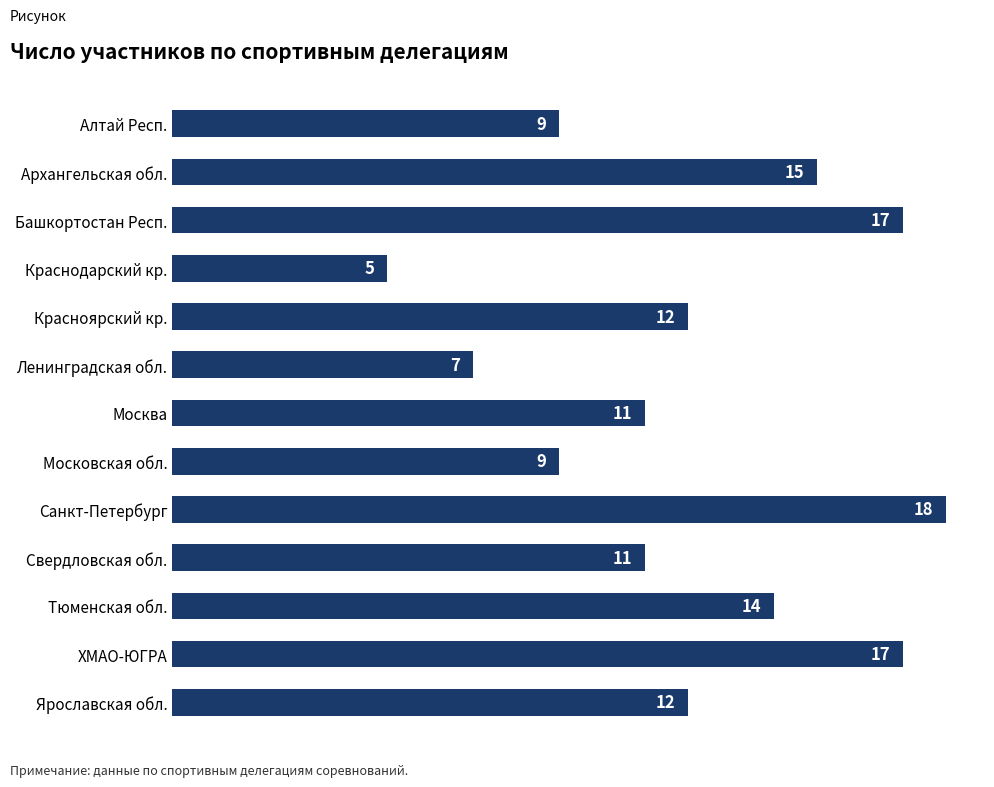

What value does the data have at Алтай Респ., to the nearest 5?

10